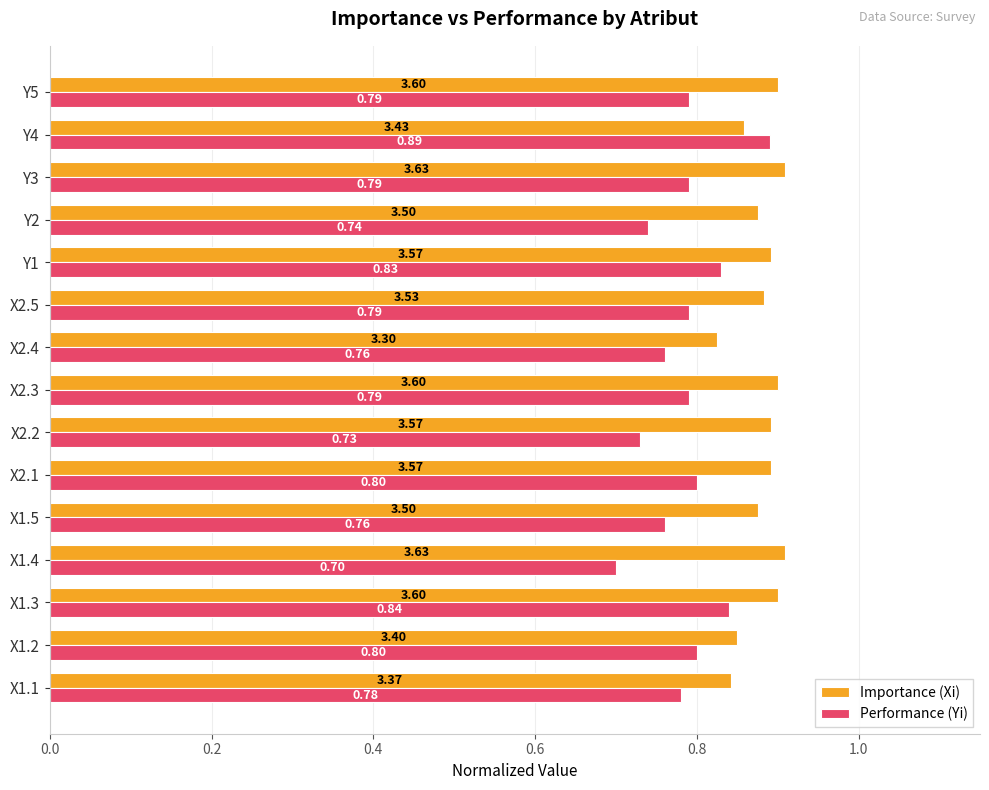

Between Y1 and Y3, which series saw the biggest shift?

Performance (Yi)